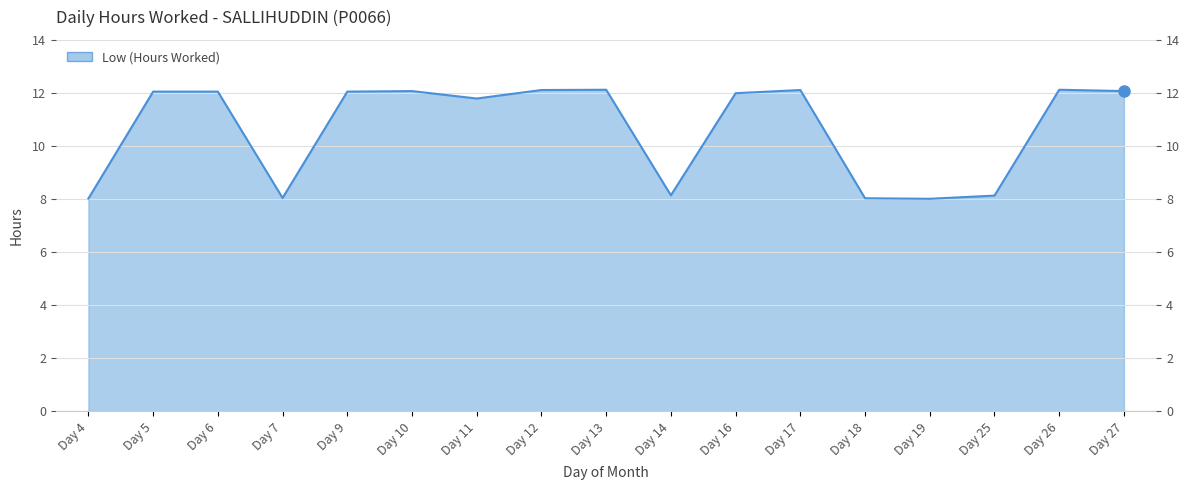

What is the greatest value displayed?

12.1